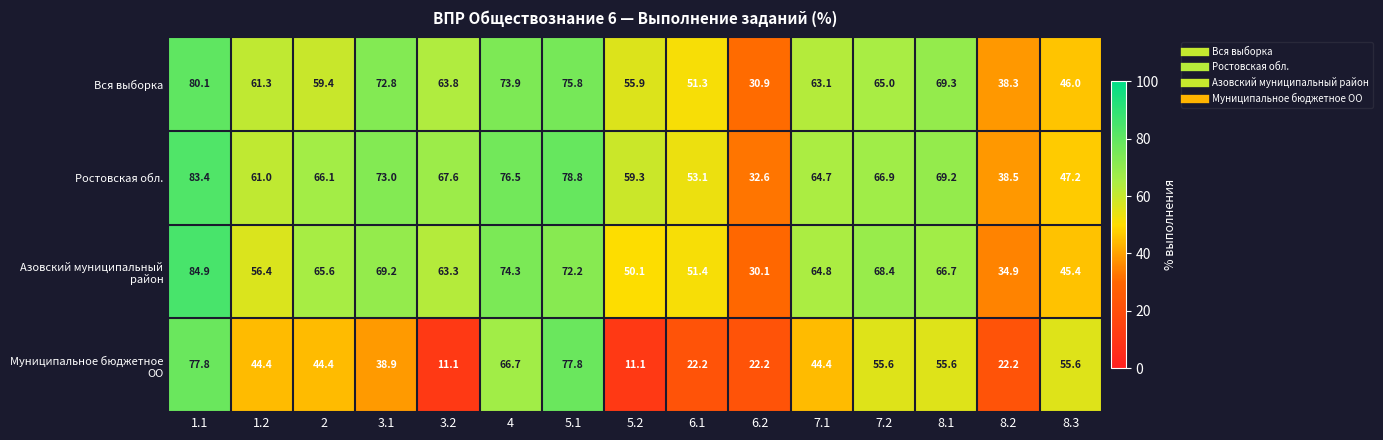

Is it true that Ростовская обл. equals 59.3 at 5.2?

True